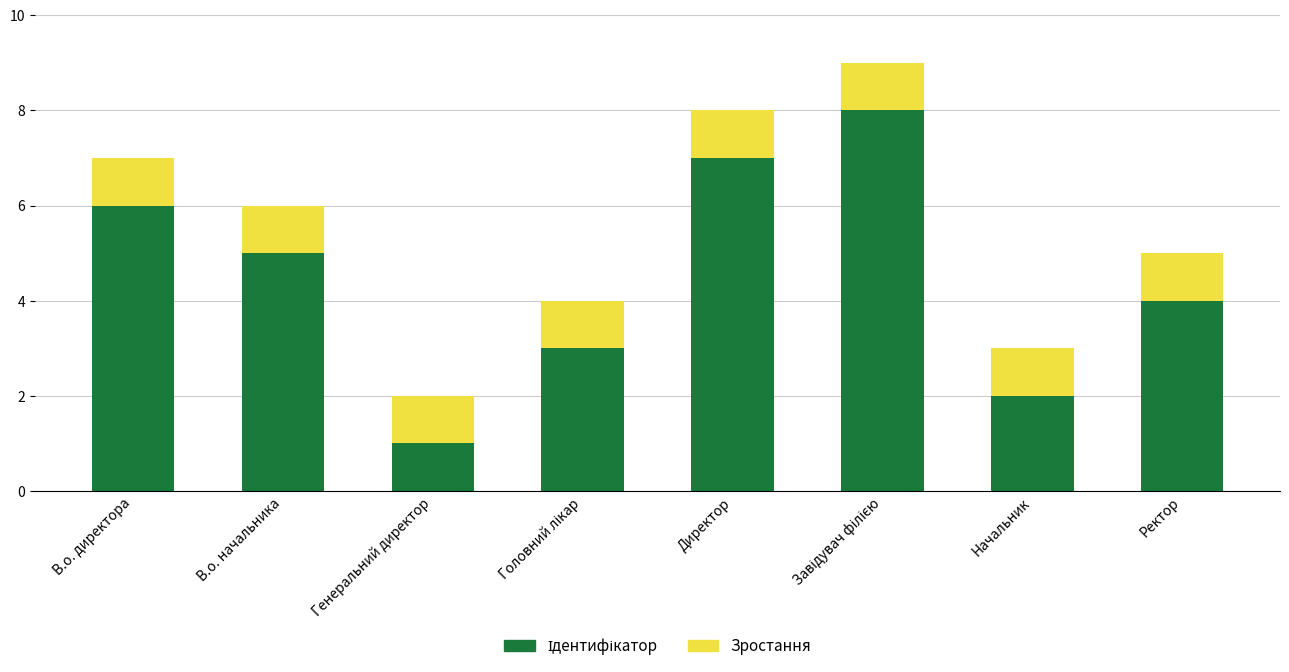

Does the chart contain any negative values?

No